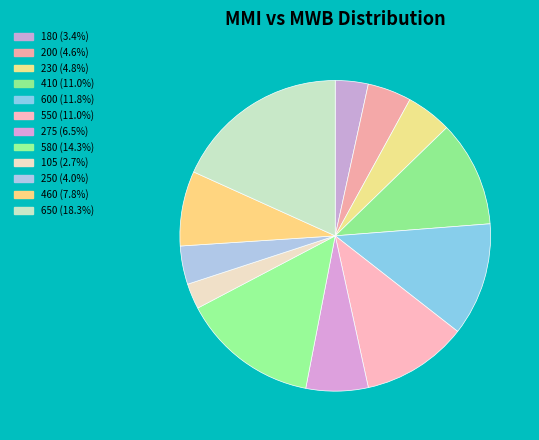

How many slices are in this pie chart?

12